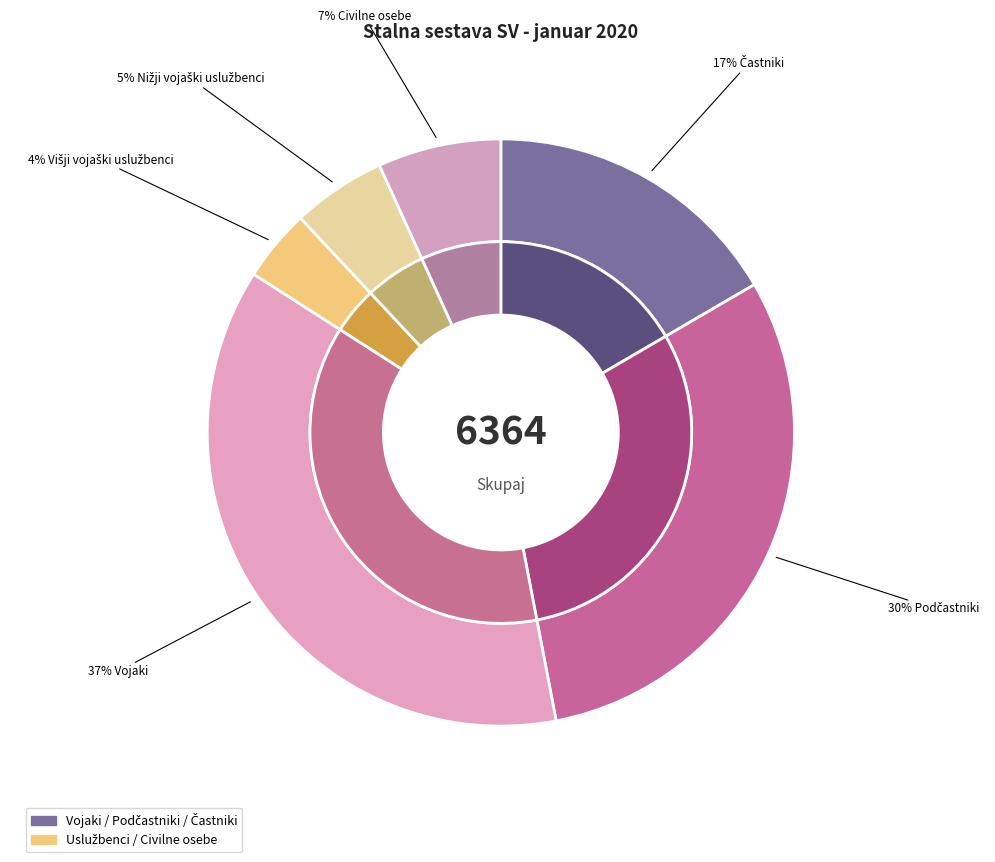

What is the largest slice in the pie chart?

Vojaki